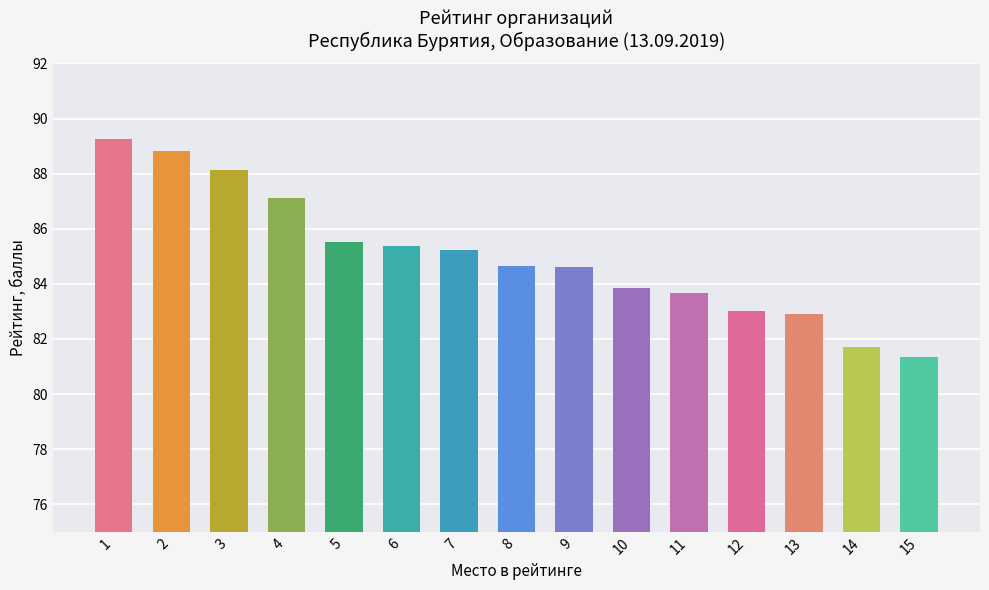

The chart shows a value of 84.7 at 8. True or false?

True